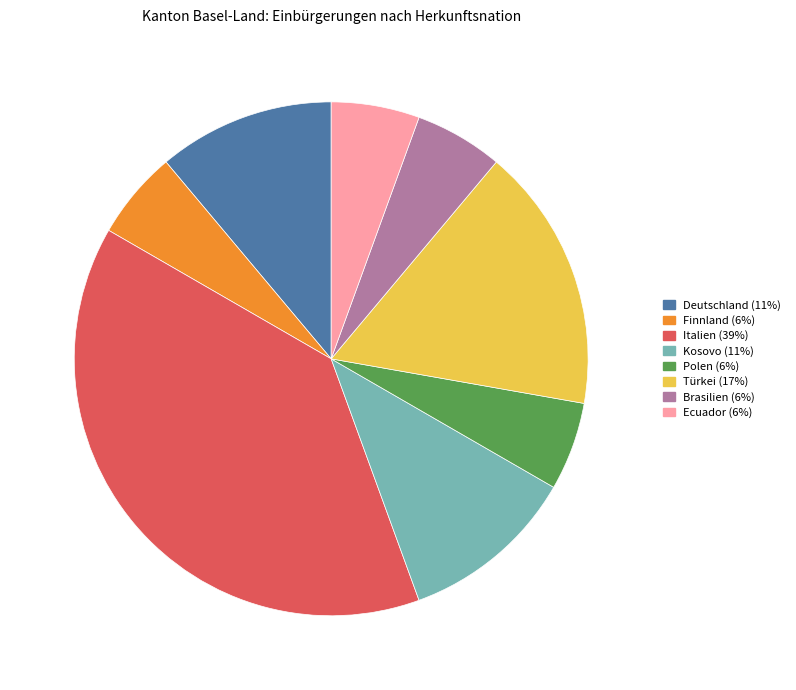

Does any single category account for the majority?

No